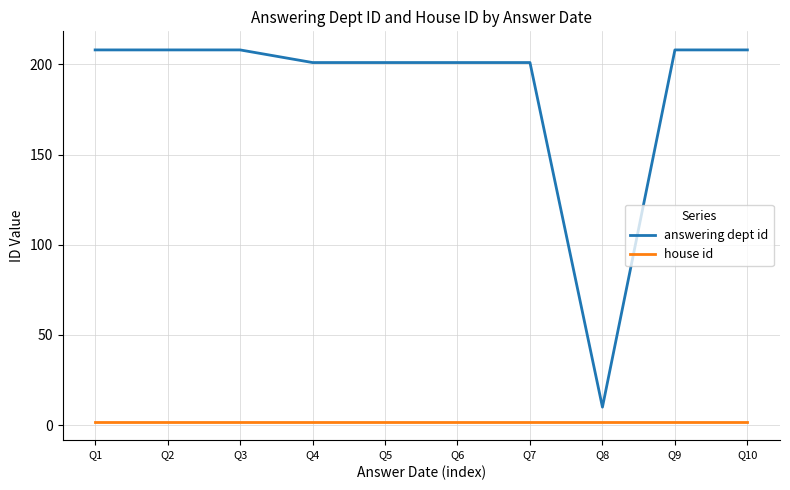

What are all the series names shown in the legend?

answering dept id, house id